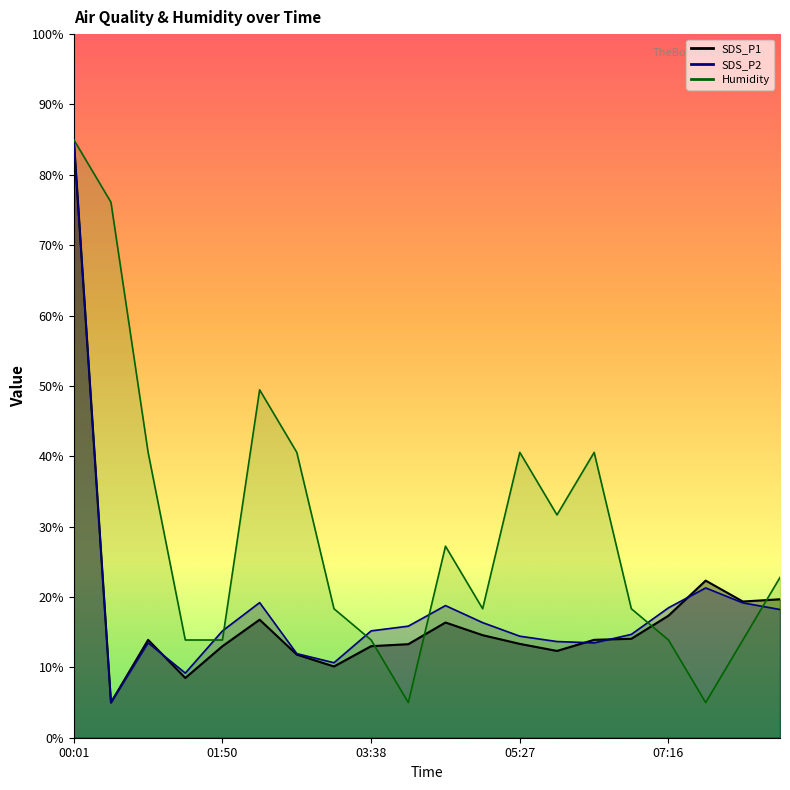

Reading left to right, extract all data points from this chart.

SDS_P1: 85.0	5.0	13.9	8.5	13.0	16.8	11.8	10.1	13.0	13.3	16.4	14.6	13.3	12.3	13.9	14.1	17.3	22.3	19.4	19.7
SDS_P2: 85.0	5.0	13.5	9.2	15.2	19.2	12.0	10.7	15.2	15.9	18.8	16.4	14.4	13.7	13.5	14.7	18.5	21.3	19.2	18.2
Humidity: 85.0	76.1	40.6	13.9	13.9	49.4	40.6	18.3	13.9	5.0	27.2	18.3	40.6	31.7	40.6	18.3	13.9	5.0	13.9	22.8